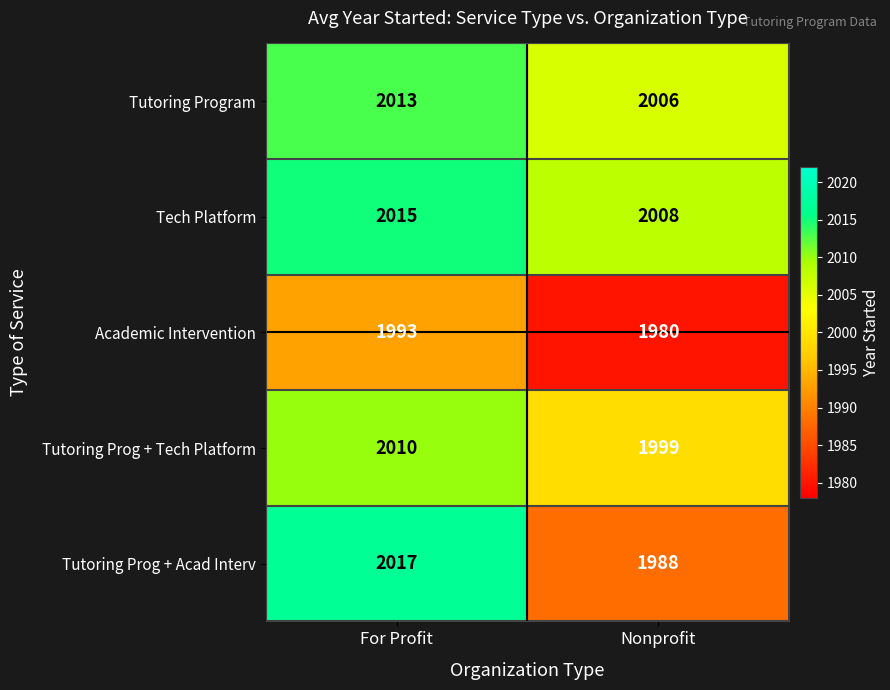

At which label is Tutoring Program closest to 2009?

Nonprofit